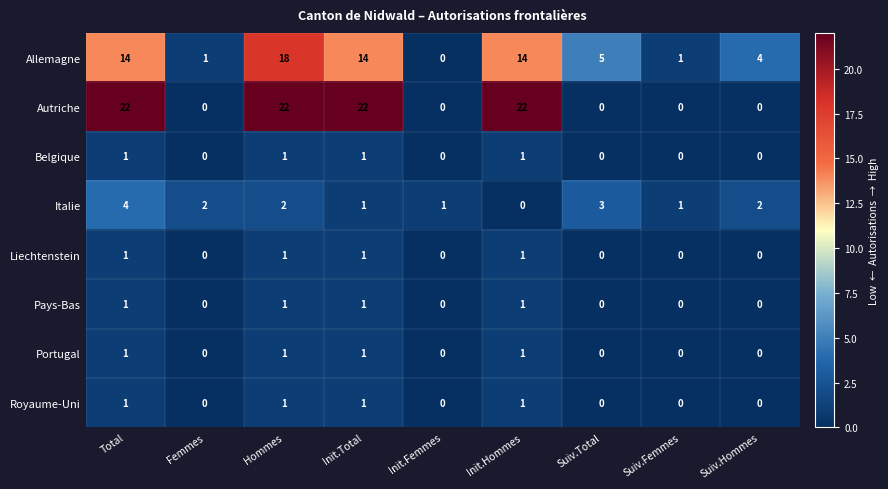

What is the sum of all Liechtenstein values?

4